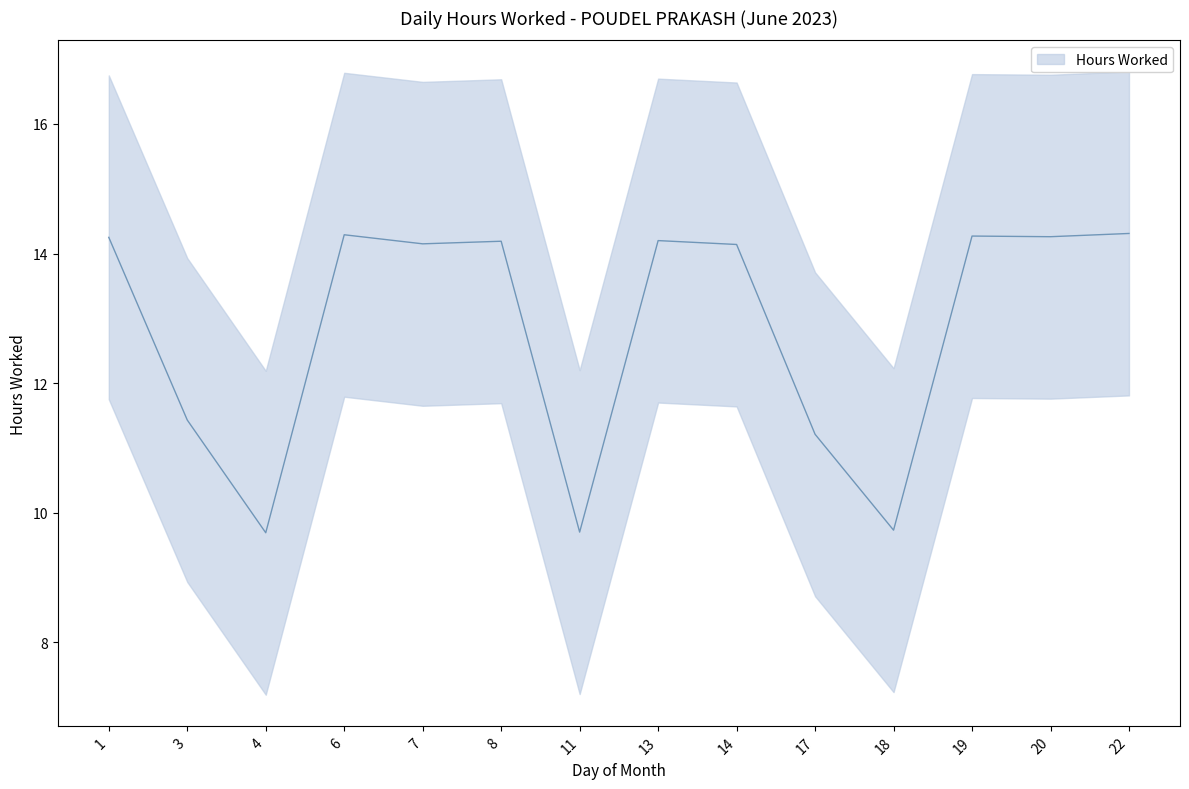

How many lines are shown in the chart?

1